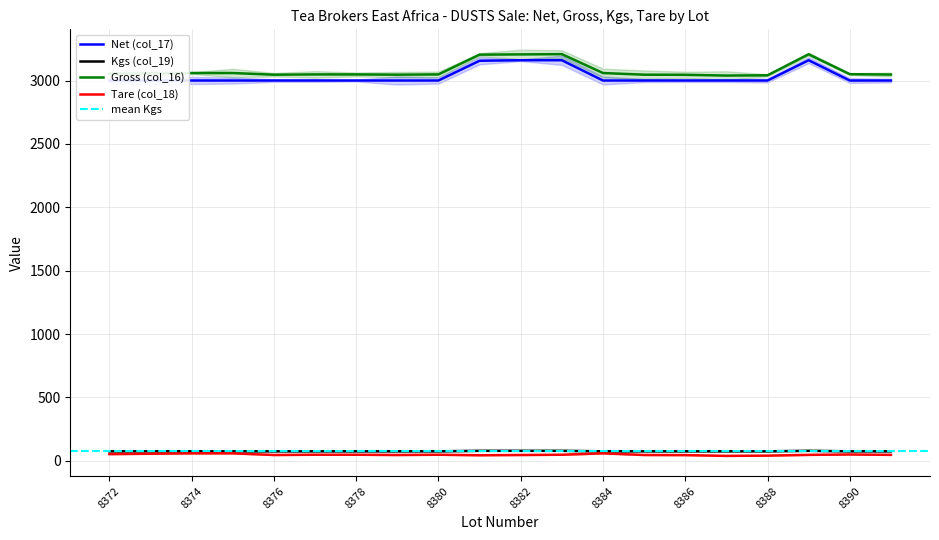

What is the sum of all Gross (col_16) values?

61615